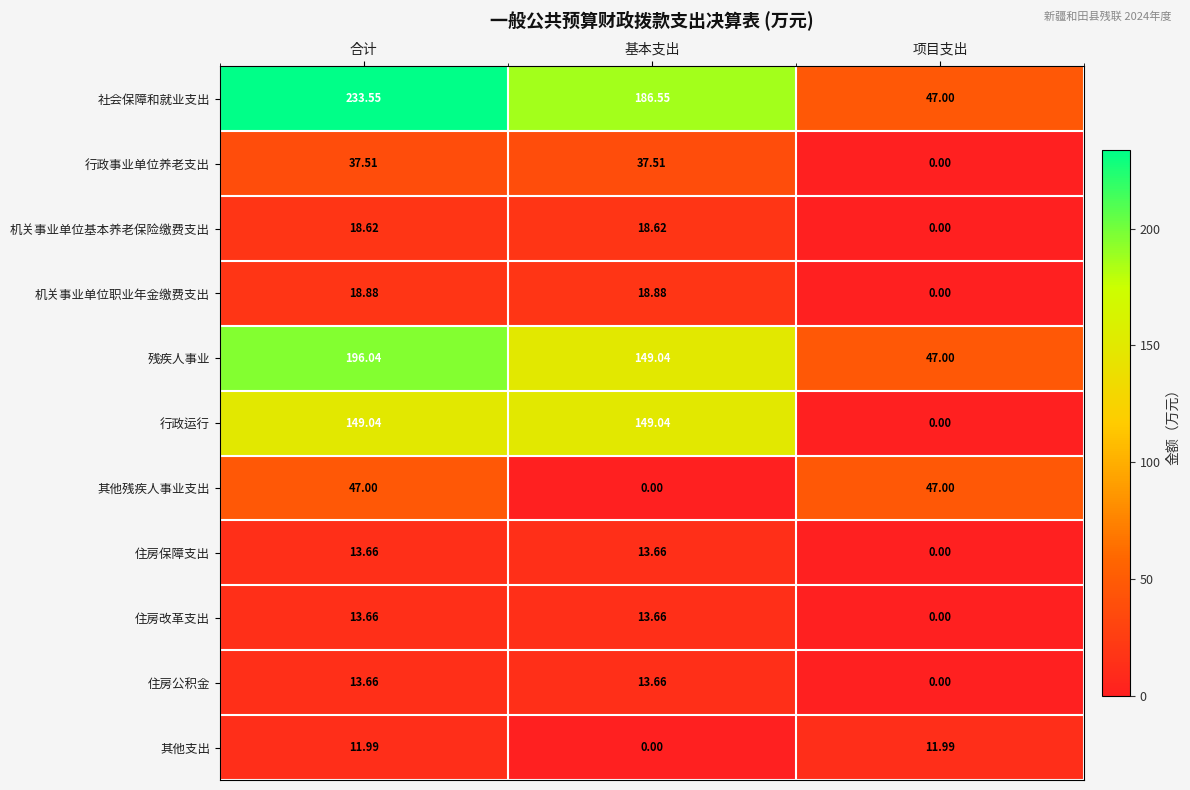

At which category is the sum across all series the highest?

合计